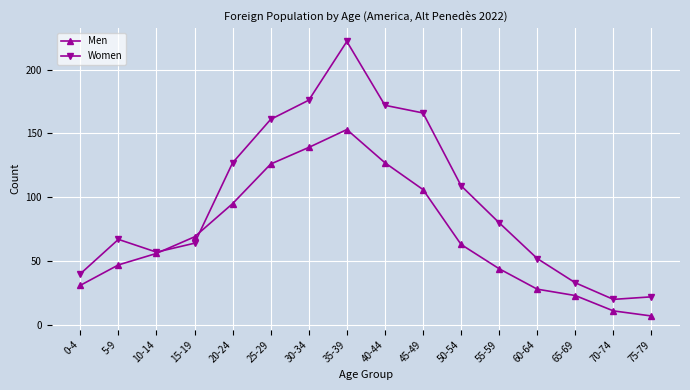

True or false: Men has a value of 44 at 55-59.

True